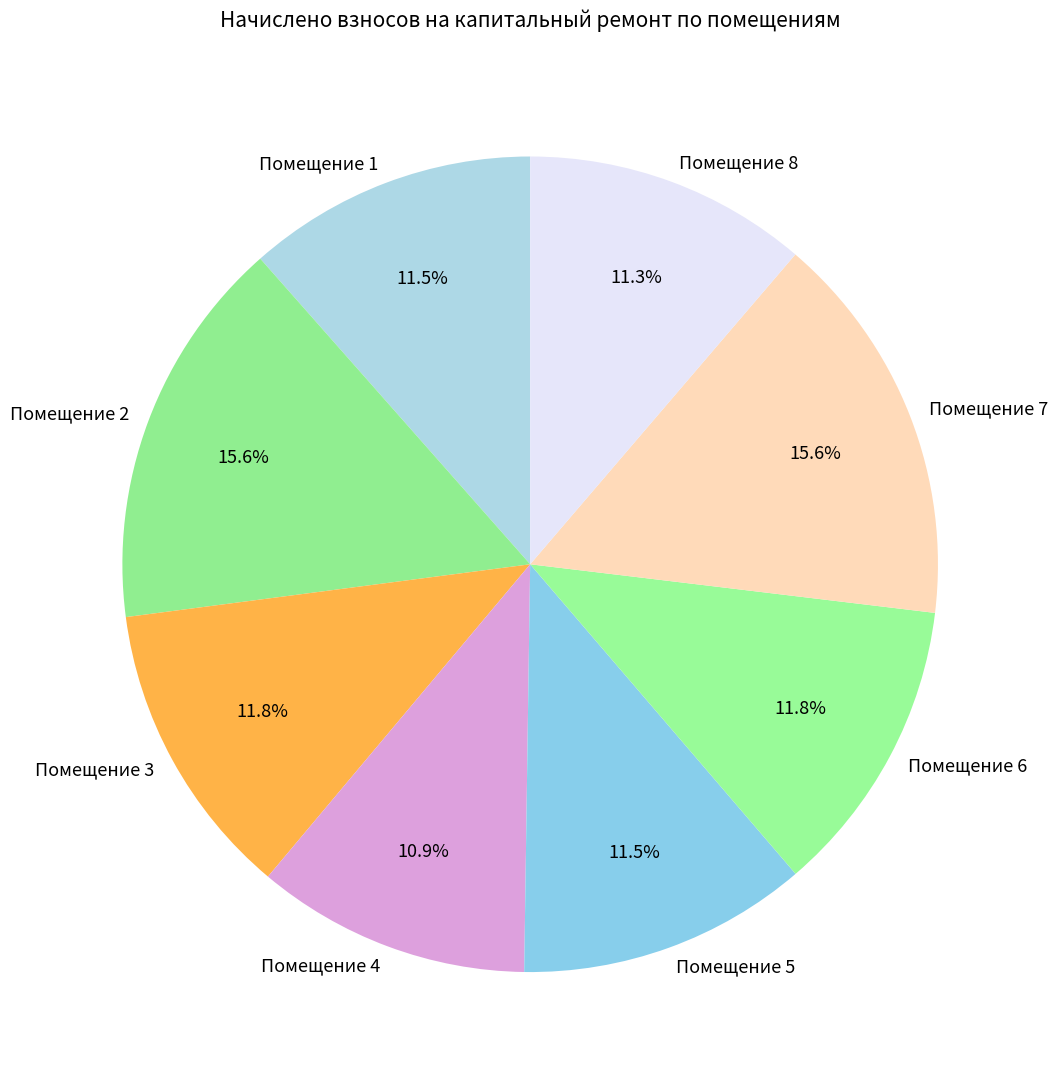

What is the ratio of the value at Помещение 2 to the value at Помещение 8?

1.4